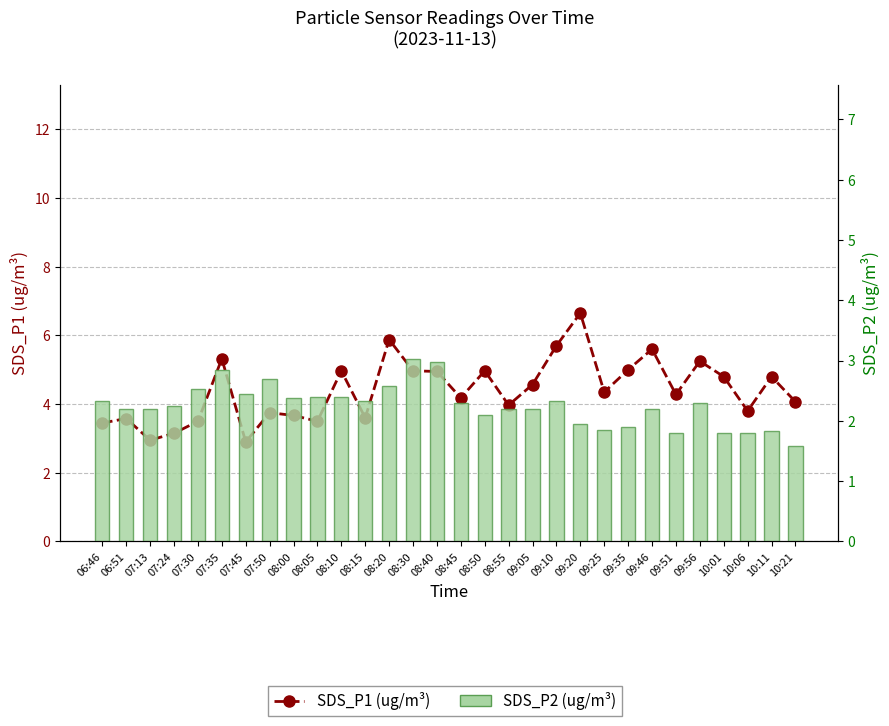

Reading right to left, extract all data points from this chart.

SDS_P1 (ug/m³): 4.1	4.8	3.8	4.8	5.2	4.3	5.6	5.0	4.3	6.7	5.7	4.6	4.0	5.0	4.2	5.0	5.0	5.9	3.6	5.0	3.5	3.7	3.8	2.9	5.3	3.5	3.1	3.0	3.6	3.5
SDS_P2 (ug/m³): 1.6	1.8	1.8	1.8	2.3	1.8	2.2	1.9	1.9	1.9	2.3	2.2	2.2	2.1	2.3	3.0	3.0	2.6	2.3	2.4	2.4	2.4	2.7	2.5	2.9	2.5	2.2	2.2	2.2	2.3